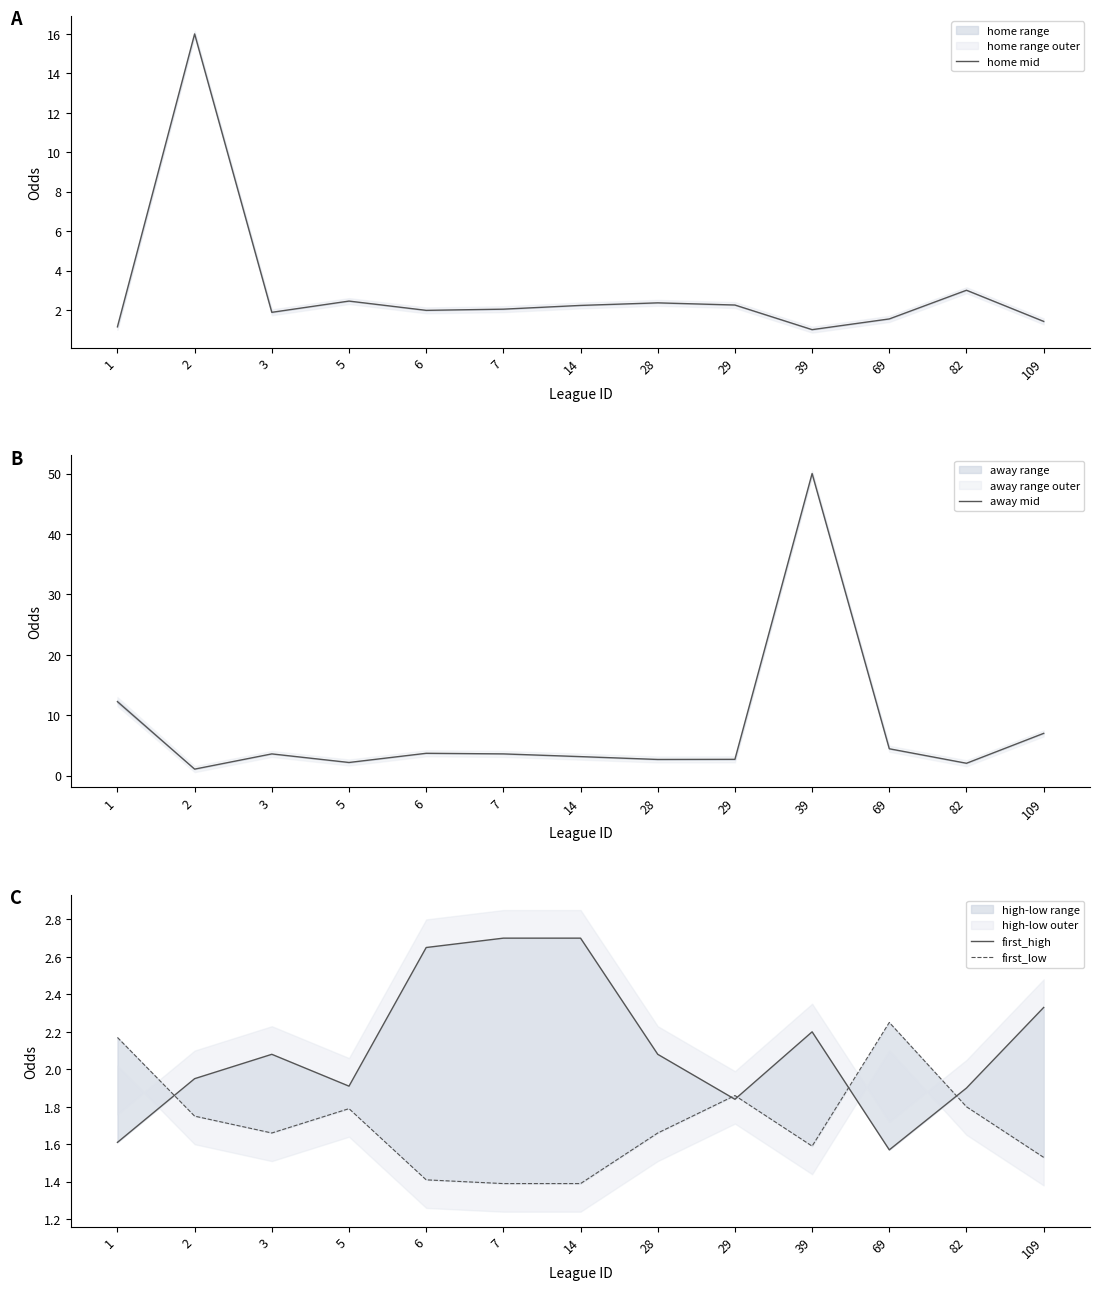

Is it true that first_low equals 2.6 at 109?

False